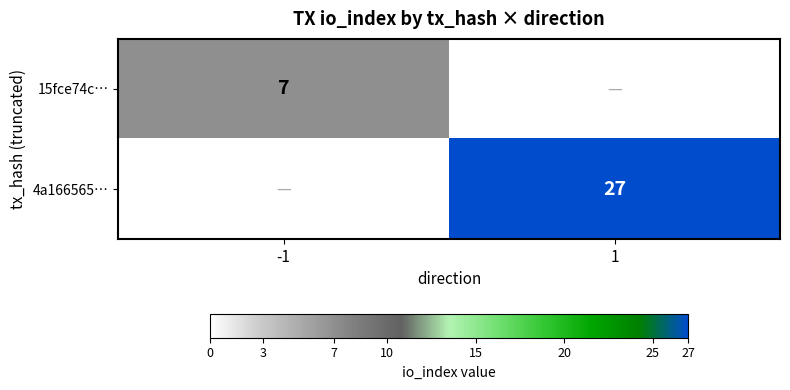

Is it true that 15fce74c… equals 7 at -1?

True